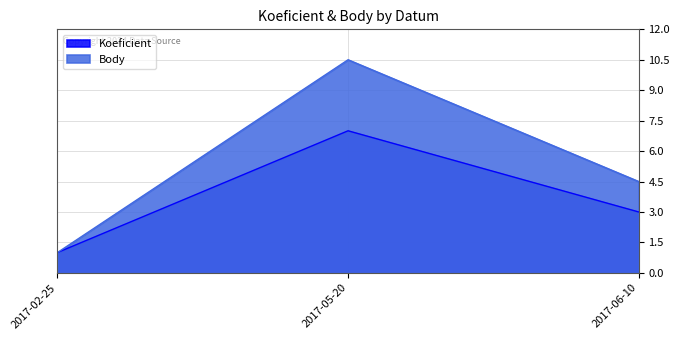

At 2017-05-20, list the series in order from smallest to largest.

Koeficient, Body